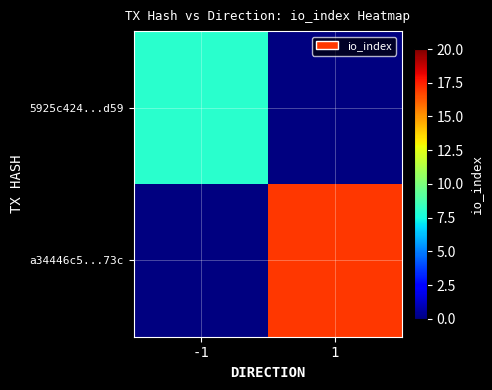

Is it true that a34446c5...73c equals 17.0 at 1?

True